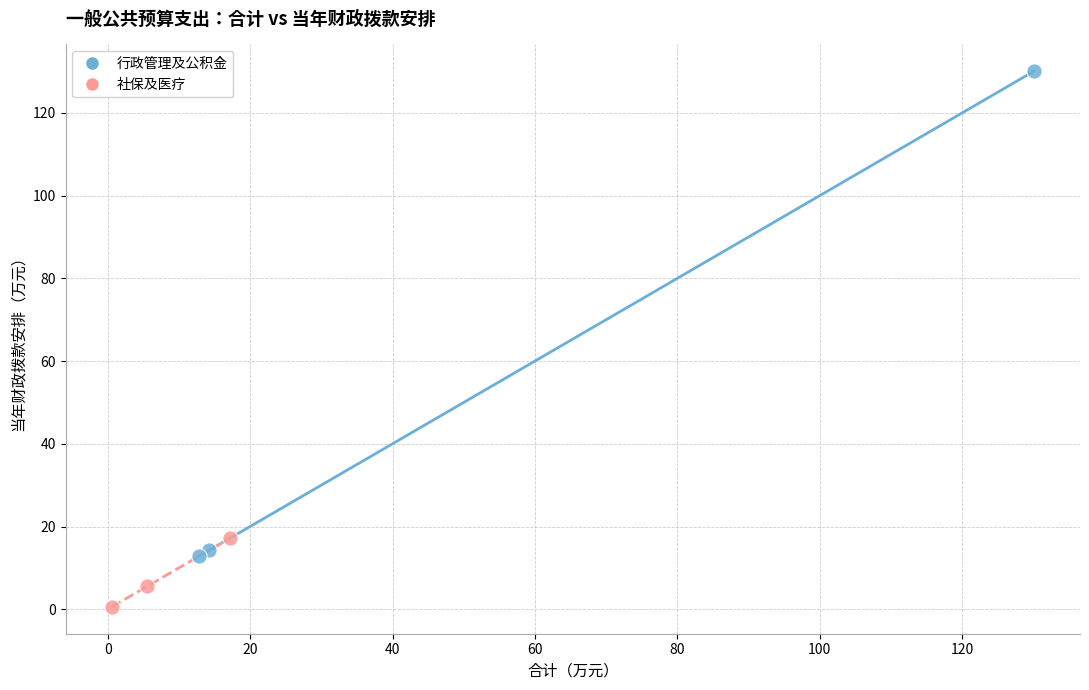

Which series has the largest Y range (max minus min)?

行政管理及公积金